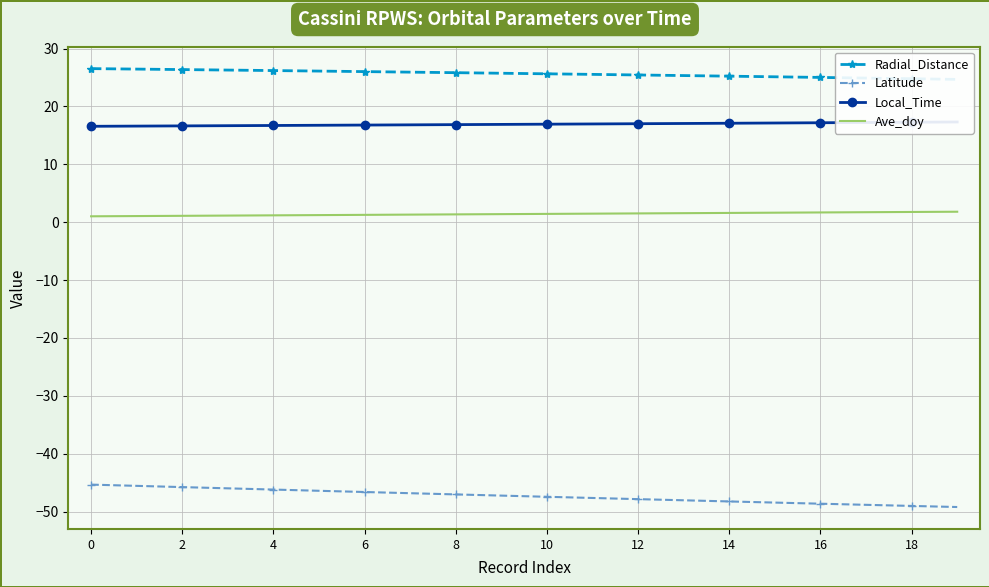

Is it true that Ave_doy equals 1.6 at 14?

True